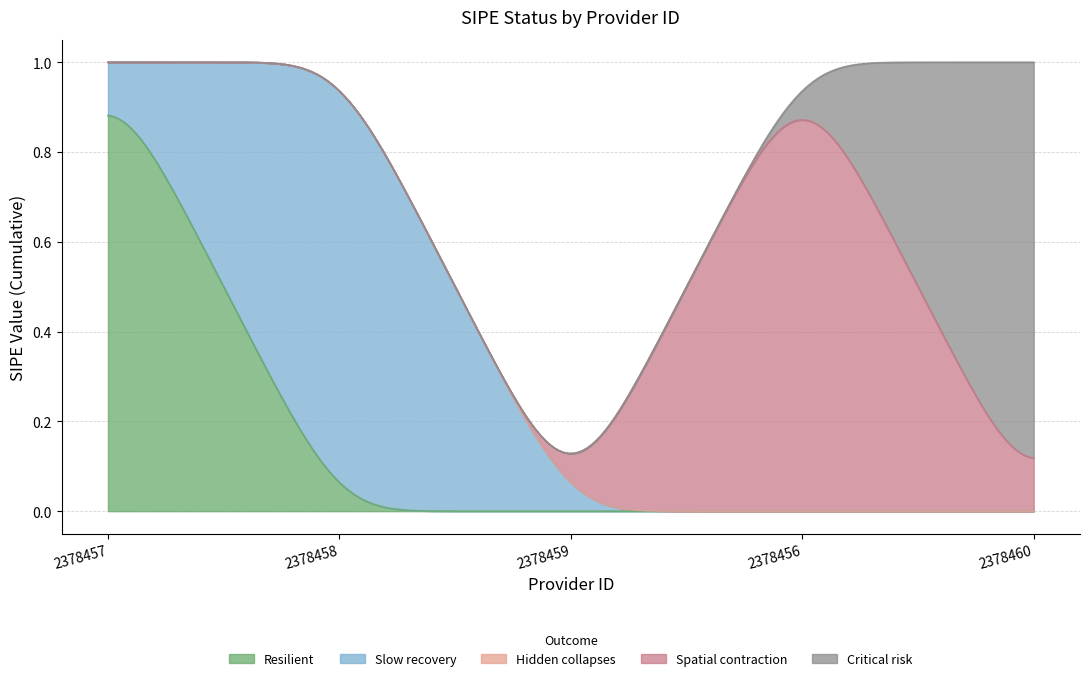

Which category has the highest value across all series?

2378457